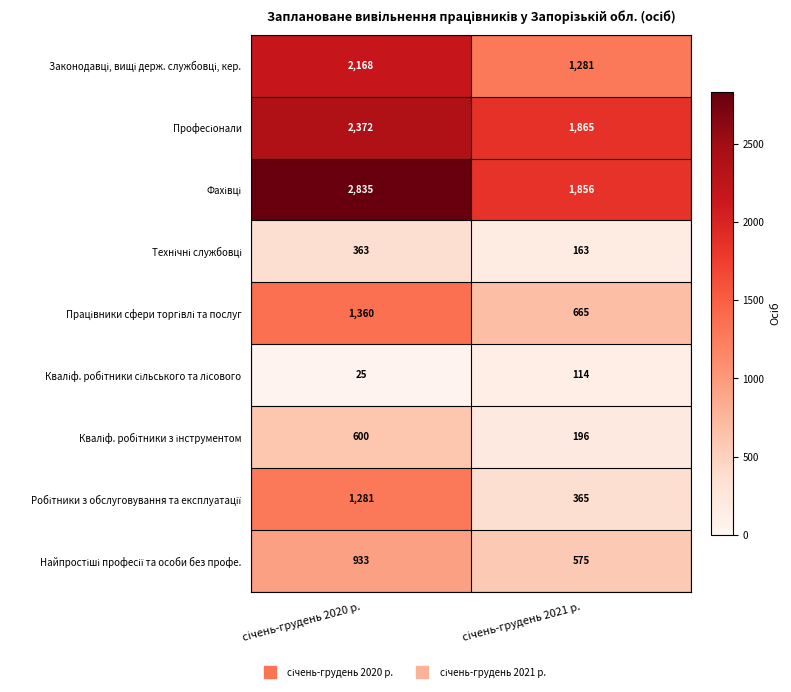

What is the smallest value displayed?

25